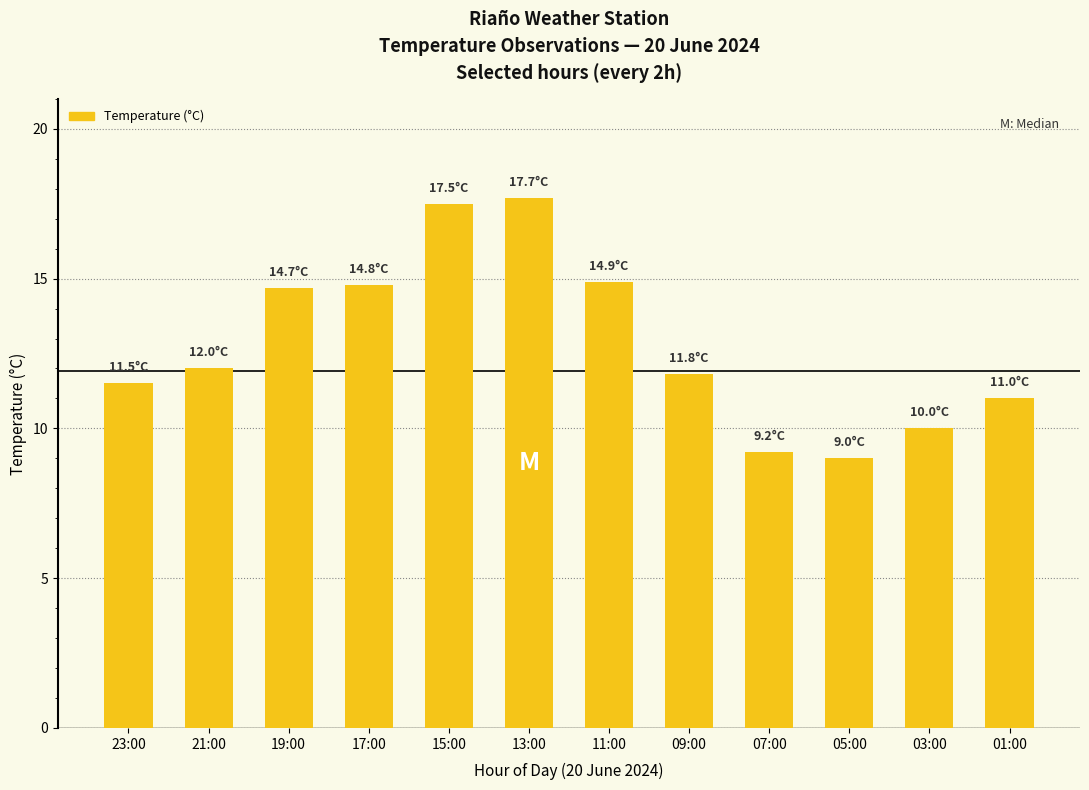

Reading right to left, list all the values displayed in this chart.

11.0	10.0	9.0	9.2	11.8	14.9	17.7	17.5	14.8	14.7	12.0	11.5